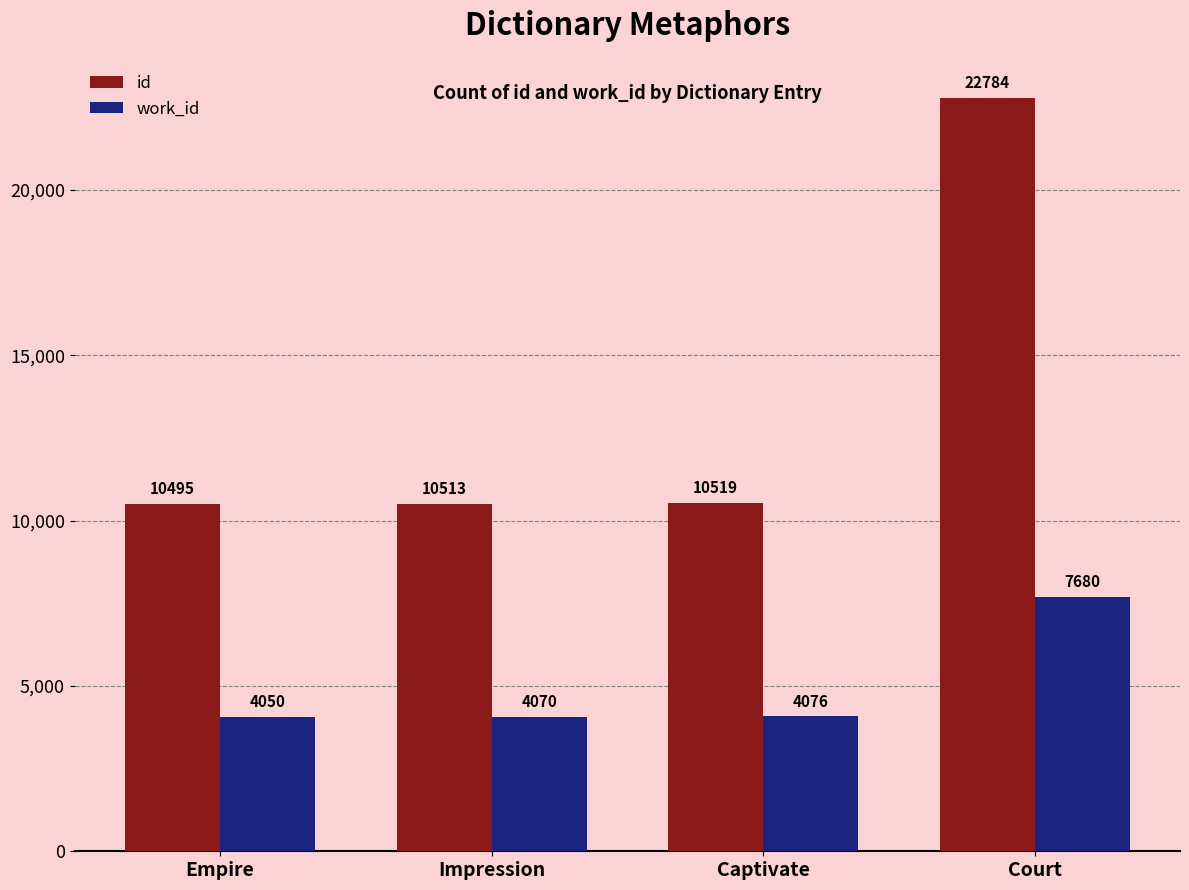

What are all the series names shown in the legend?

id, work_id